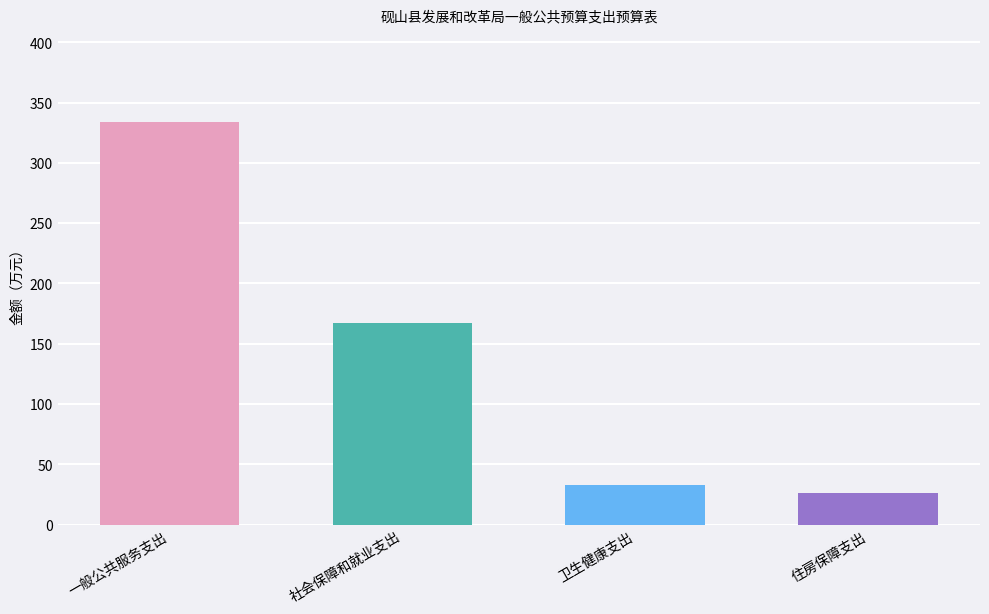

Approximately how many times larger is the value at 住房保障支出 compared to 社会保障和就业支出?

0.2